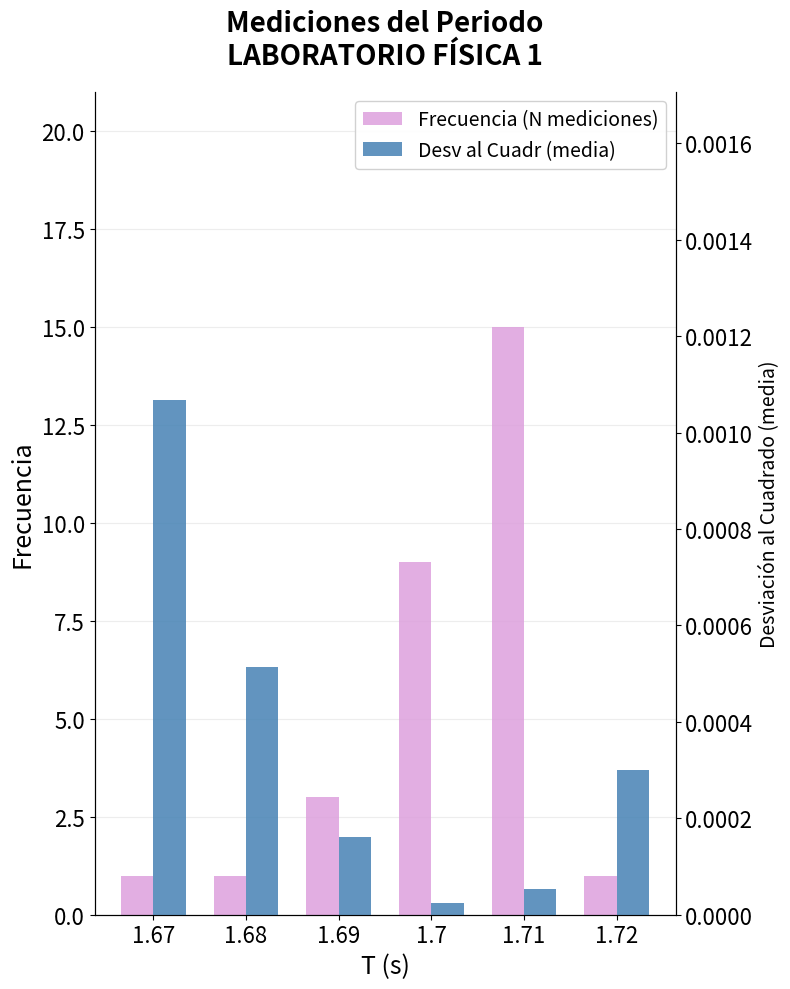

Reading right to left, list all the values displayed in this chart.

Frecuencia (N mediciones): 1.0	15.0	9.0	3.0	1.0	1.0
Desv al Cuadr (media): 0.0	0.0	0.0	0.0	0.0	0.0